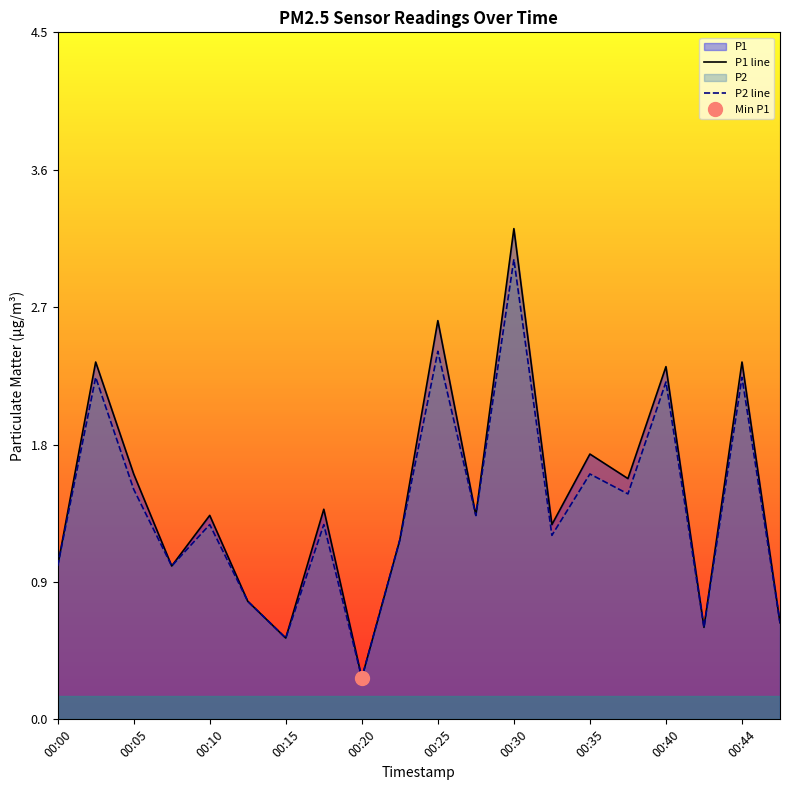

At which label is P2 closest to 1?

00:00